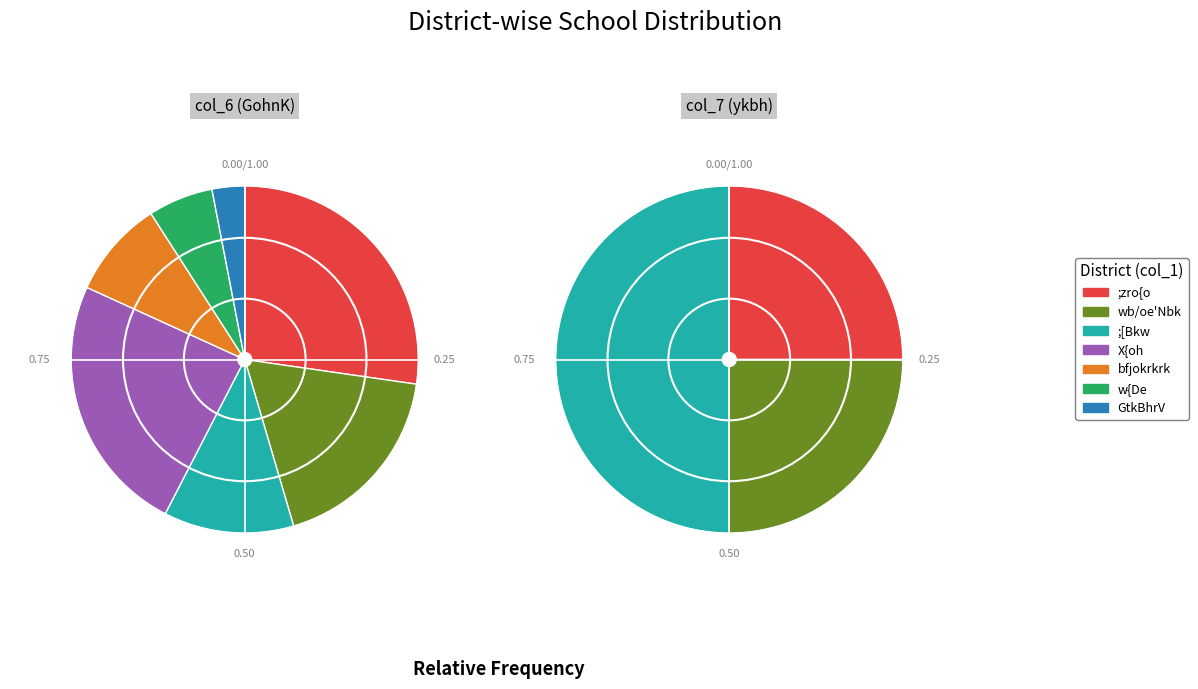

To the nearest percent, what portion does ;zro{o represent?

27%